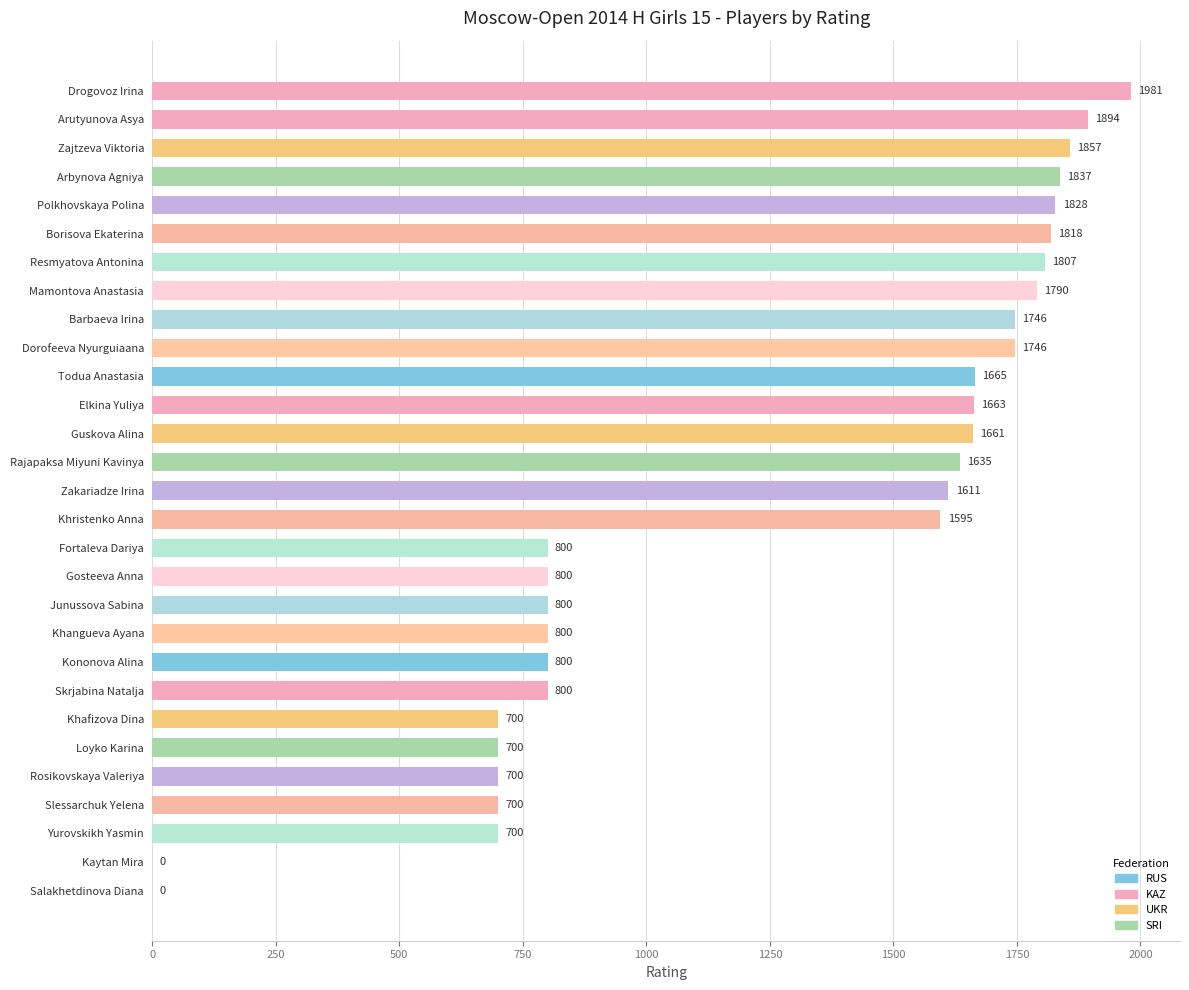

What is the sum of the values at Polkhovskaya Polina and Resmyatova Antonina?

3635